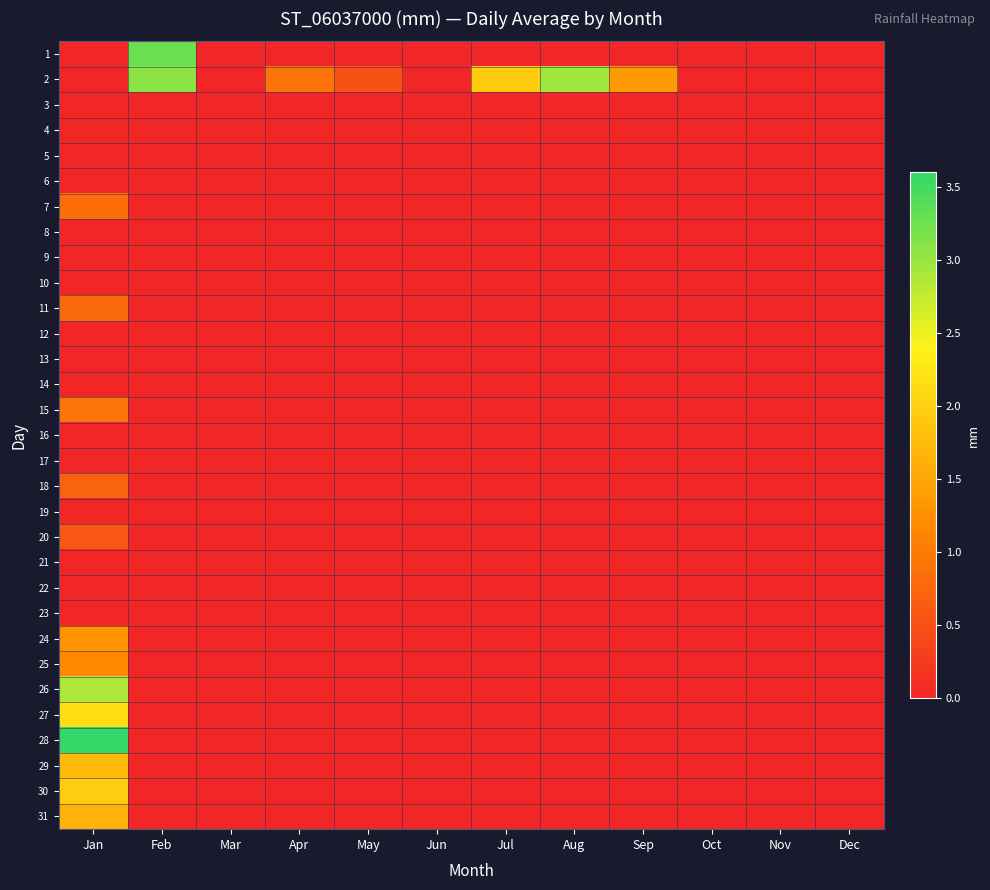

Which series changed the most between Jun and Sep?

2